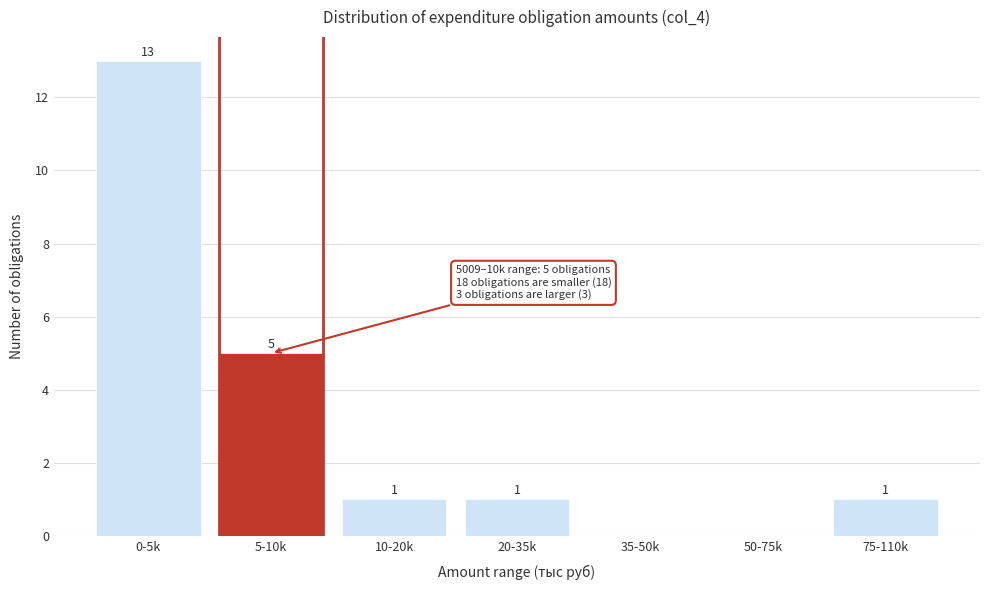

Reading left to right, transcribe all the data shown in this chart.

0-5k=13	5-10k=5	10-20k=1	20-35k=1	35-50k=0	50-75k=0	75-110k=1